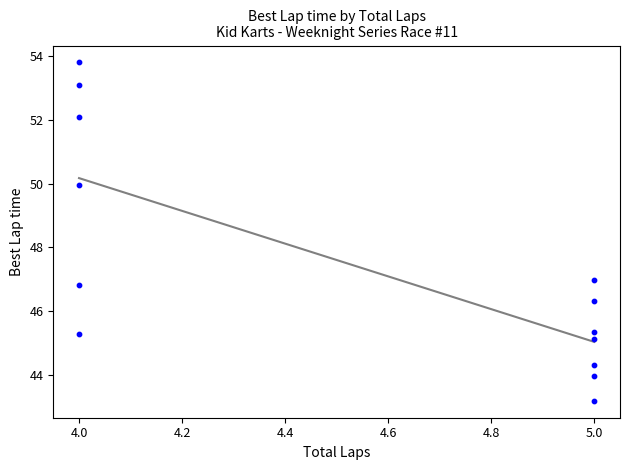

What is the range of X values (max minus min)?

1.0